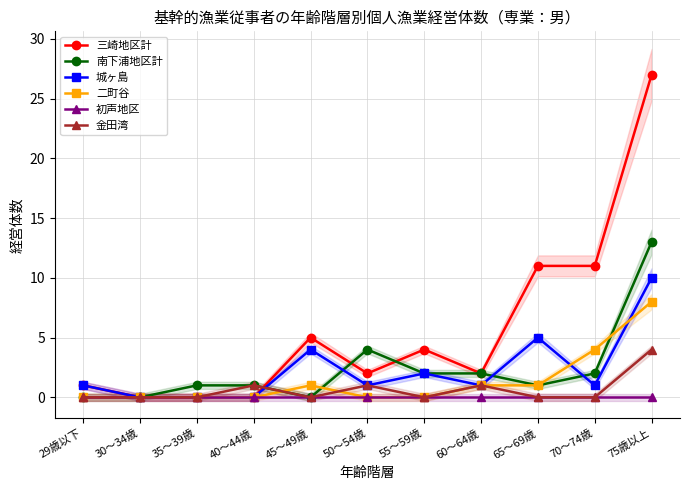

What position from the left is 35～39歳?

3